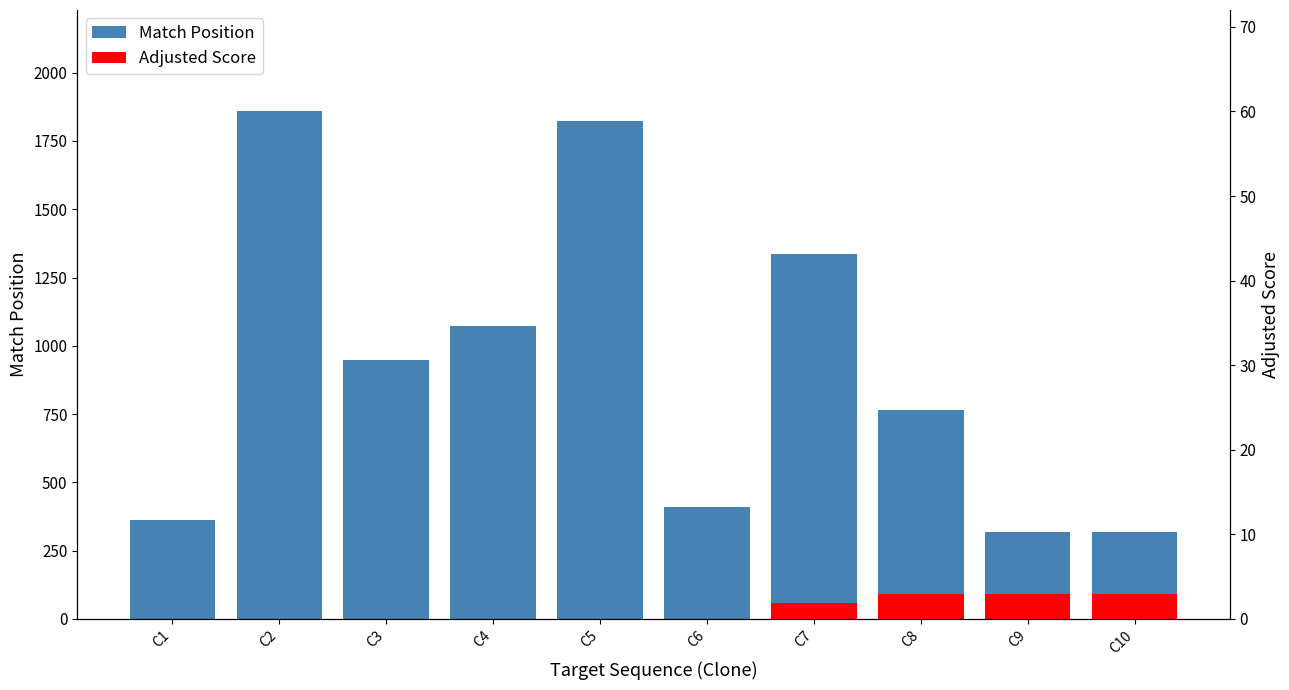

The value at C6 is 674. True or false?

False